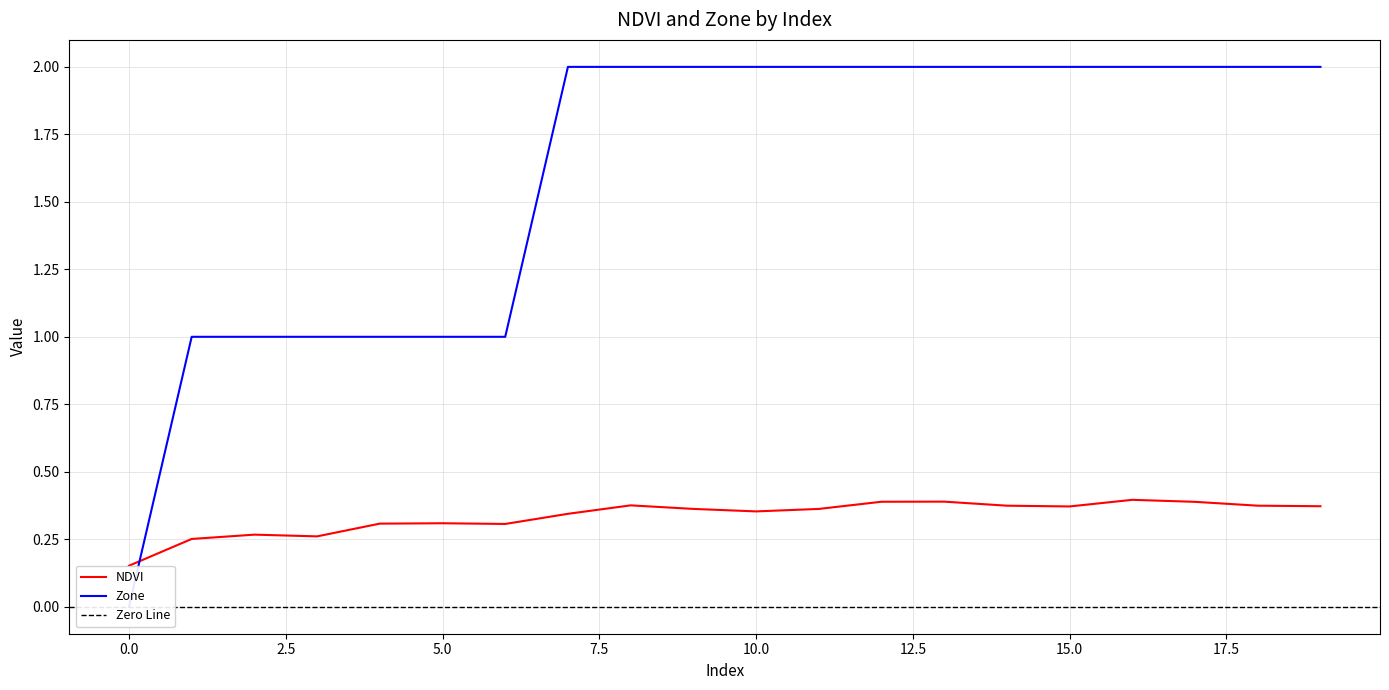

True or false: Zone has a value of 2.0 at 15.

True